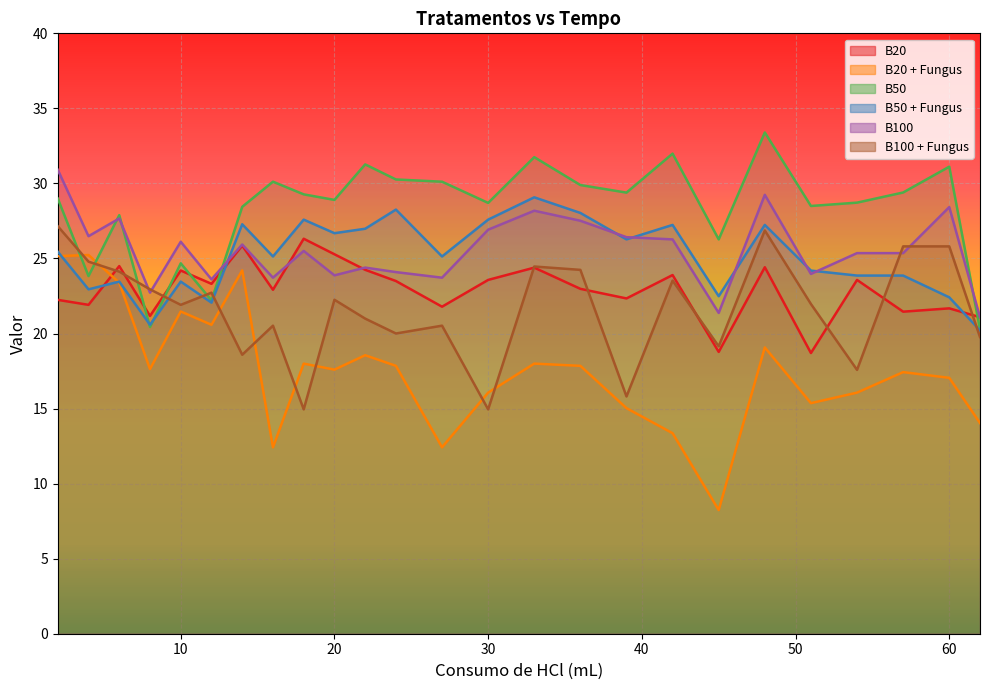

How many intersections are there between B100 and B20?

2